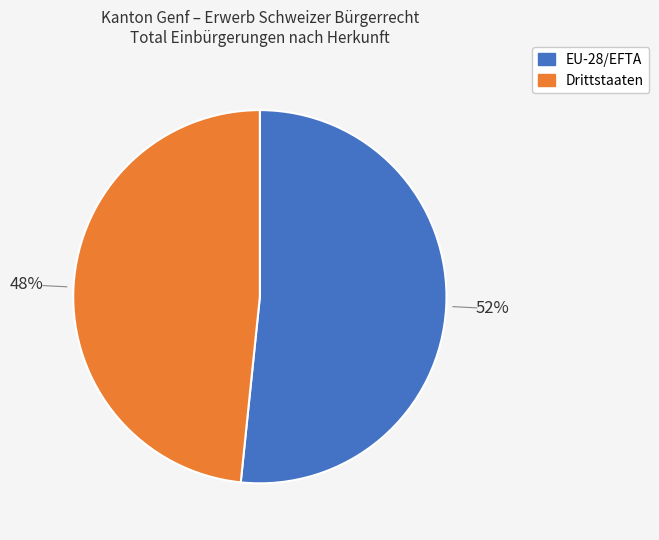

To the nearest percent, what percentage of the pie is Drittstaaten?

48%